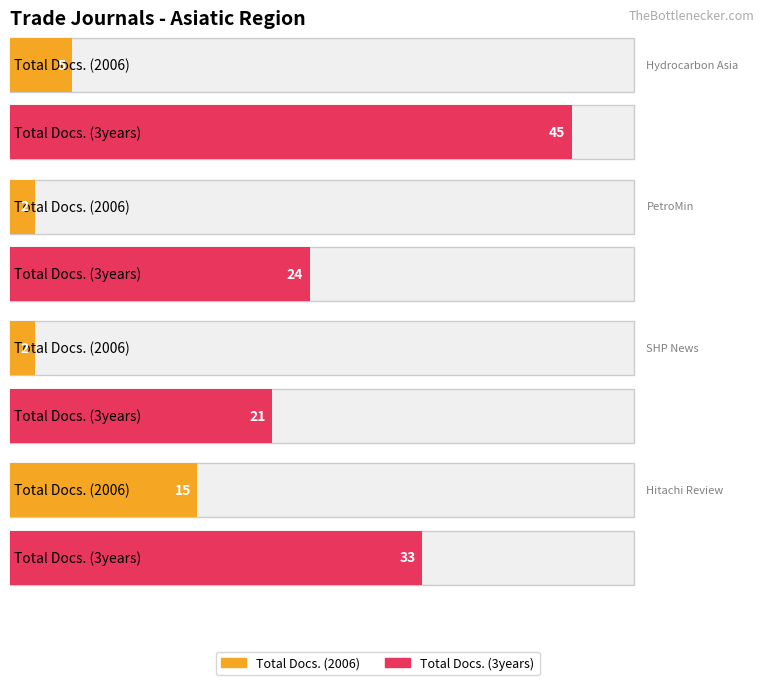

Reading left to right, what are all the values shown in this chart?

Total Docs. (2006): 5	2	2	15
Total Docs. (3years): 45	24	21	33